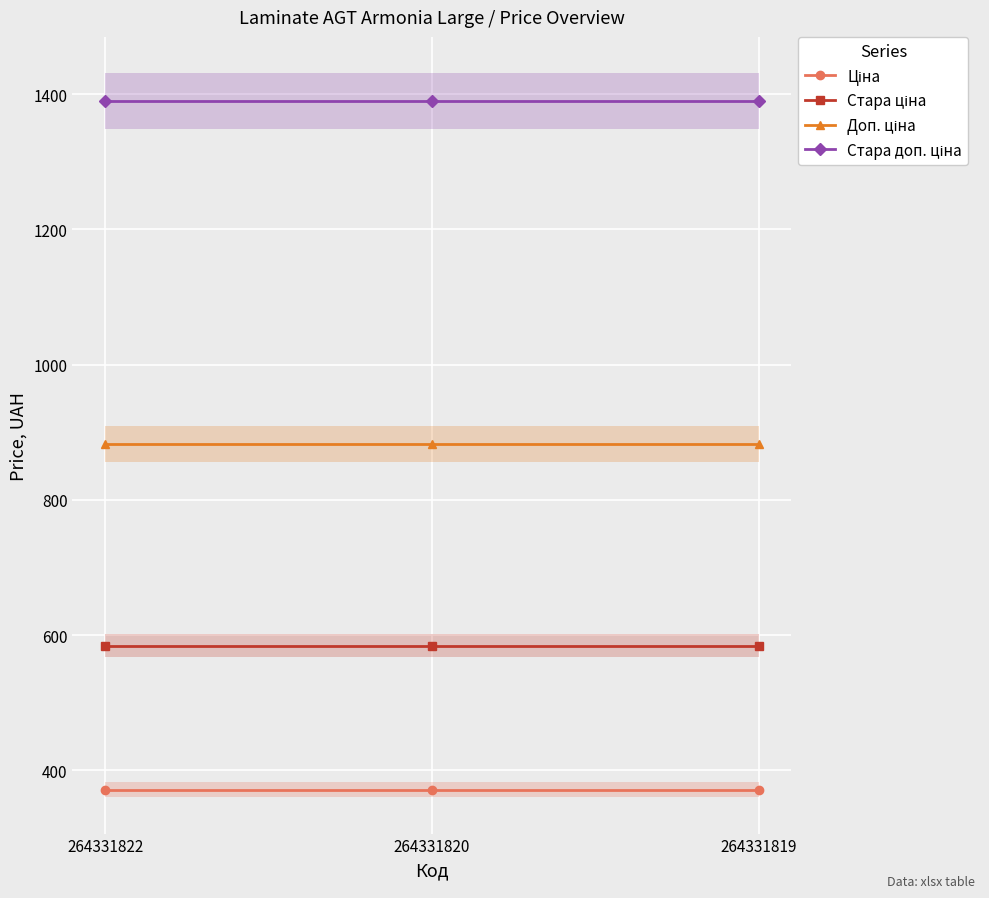

List the series in order of their overall mean, highest first.

Стара доп. ціна, Доп. ціна, Стара ціна, Ціна